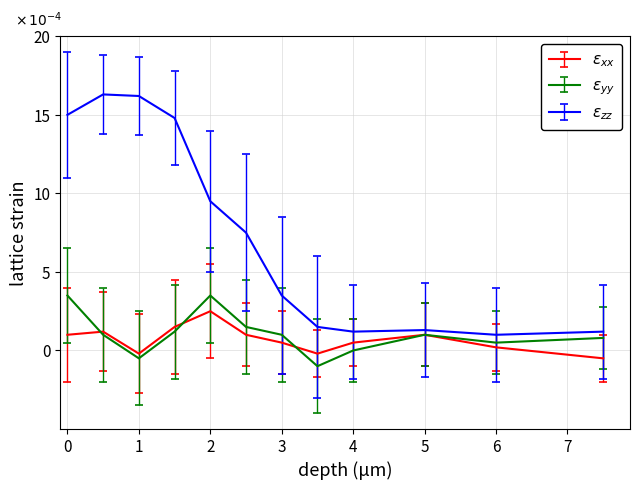

Does the chart display data point markers on the line(s)?

No